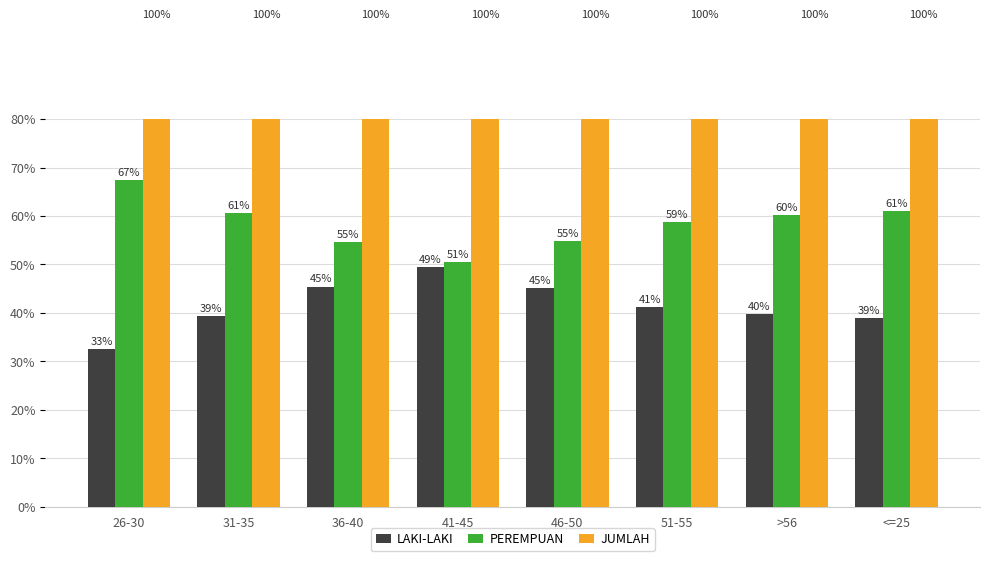

Where is PEREMPUAN nearest to the value 58?

51-55